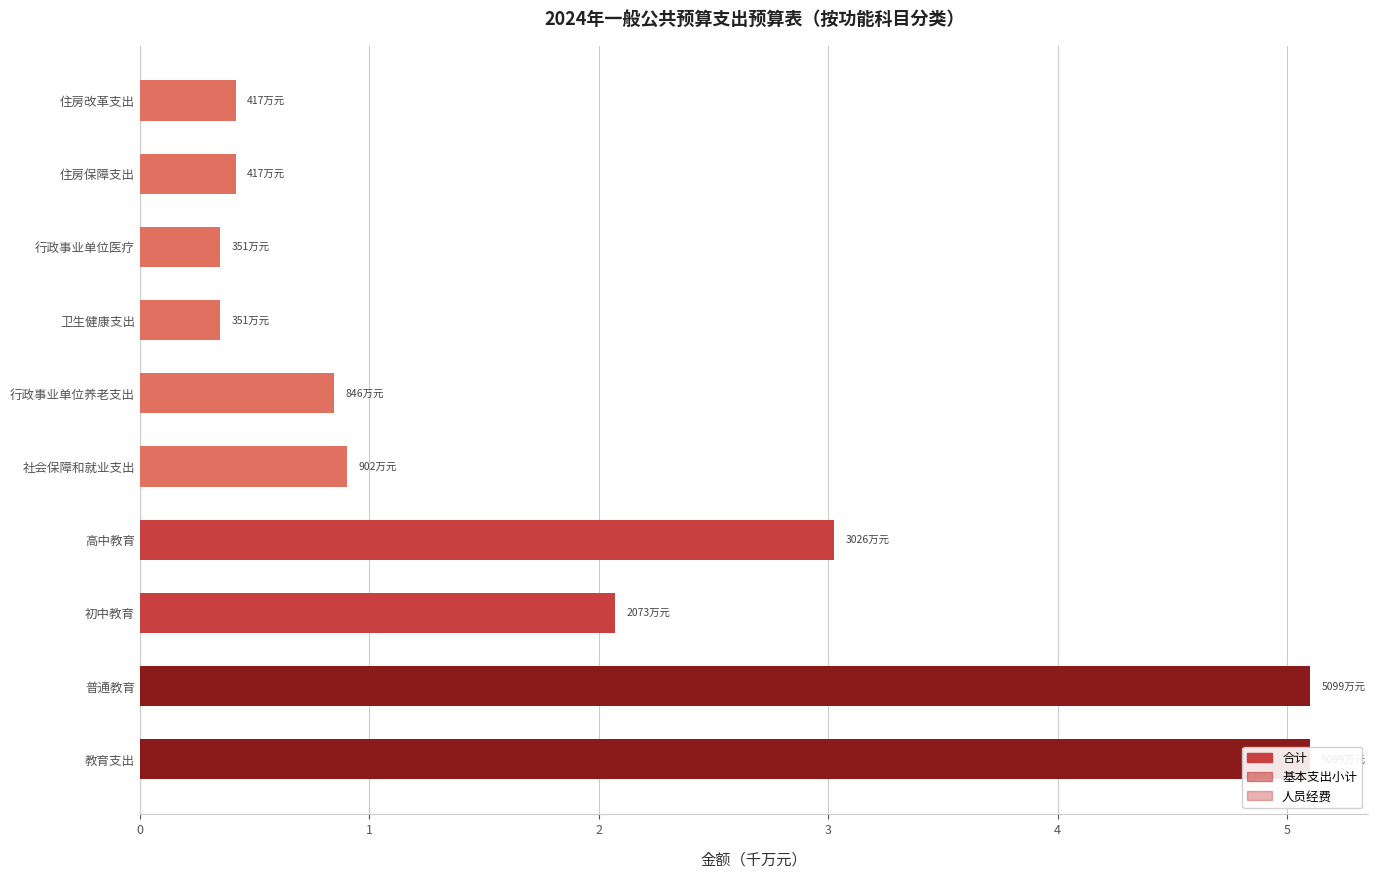

What is the greatest value displayed?

5.1